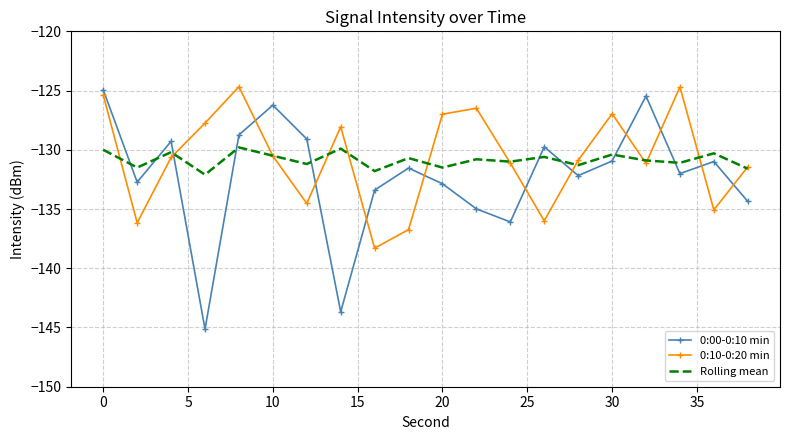

Which series has the largest range (max minus min)?

0:00-0:10 min